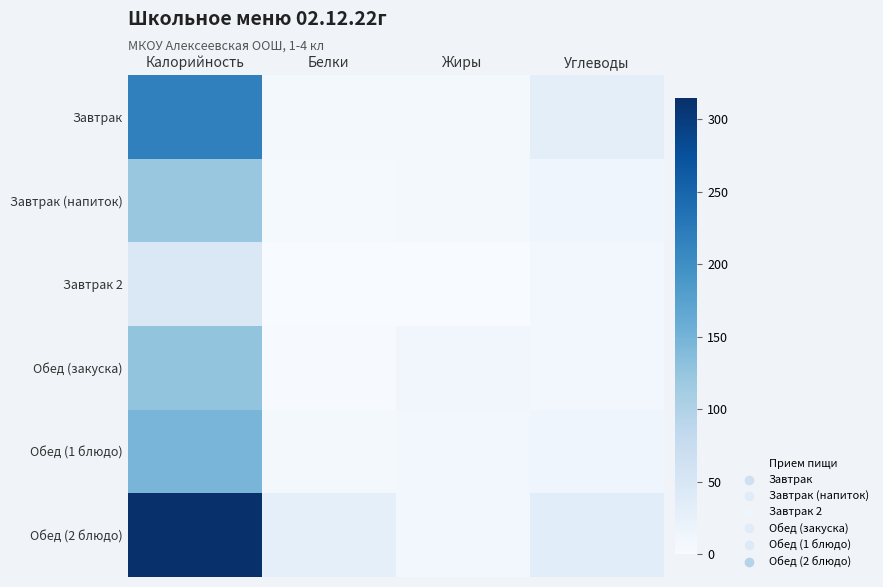

What is the greatest value displayed?

314.6